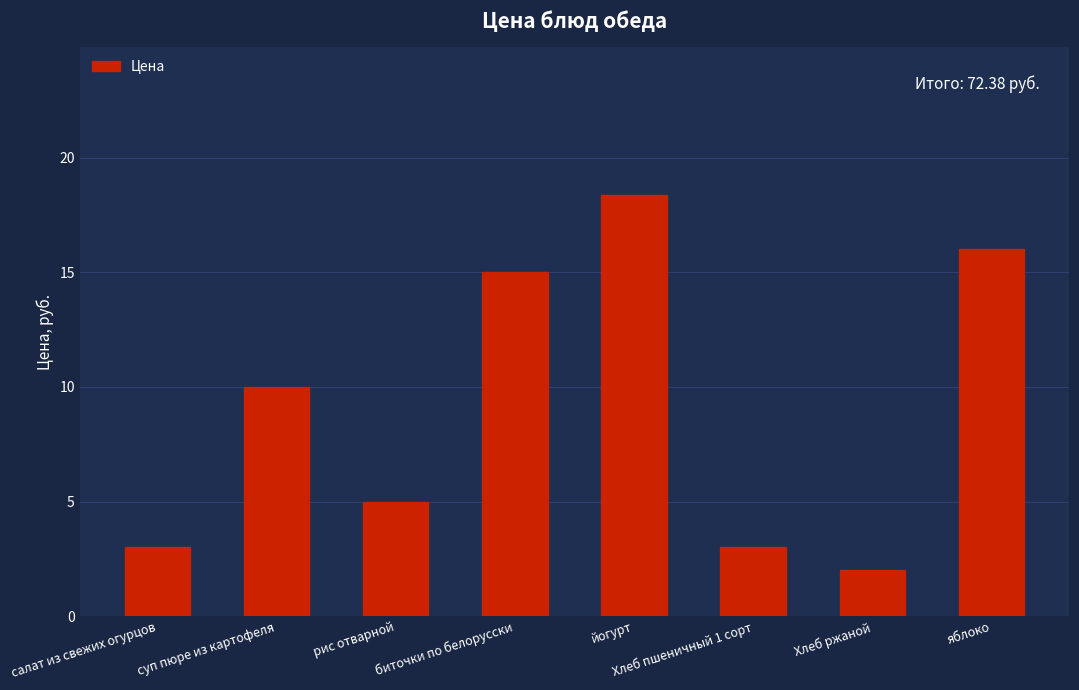

Is it true that the value at суп пюре из картофеля is 6.8?

False